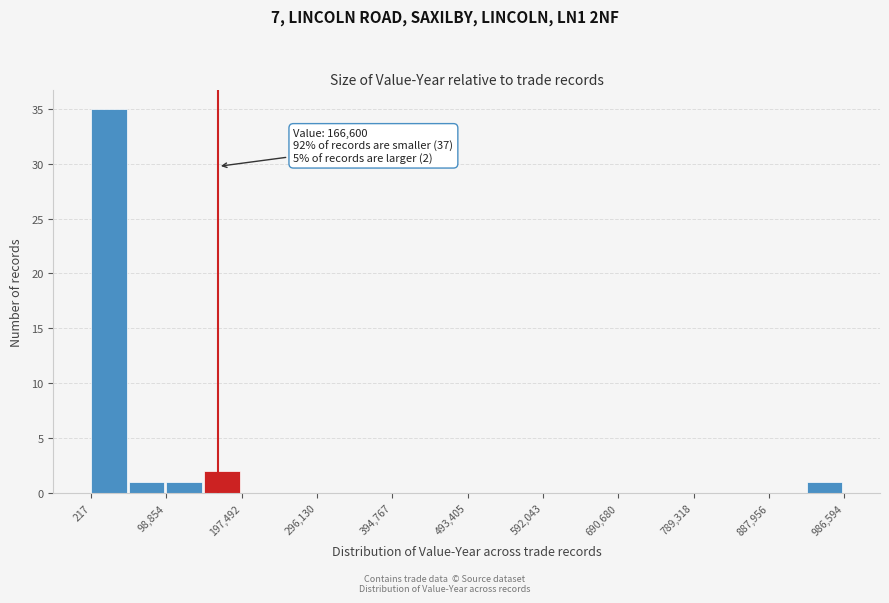

Over which range of the x-axis is the bar tallest?

0 to 50000